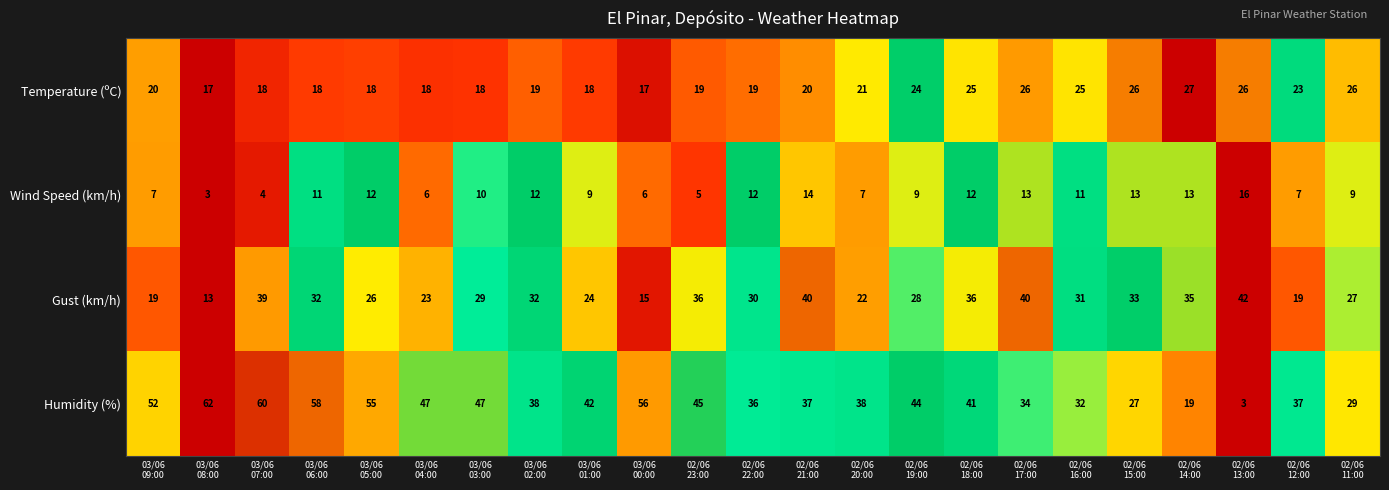

List the series in order of their peak value, highest first.

Humidity (%), Gust (km/h), Temperature (ºC), Wind Speed (km/h)